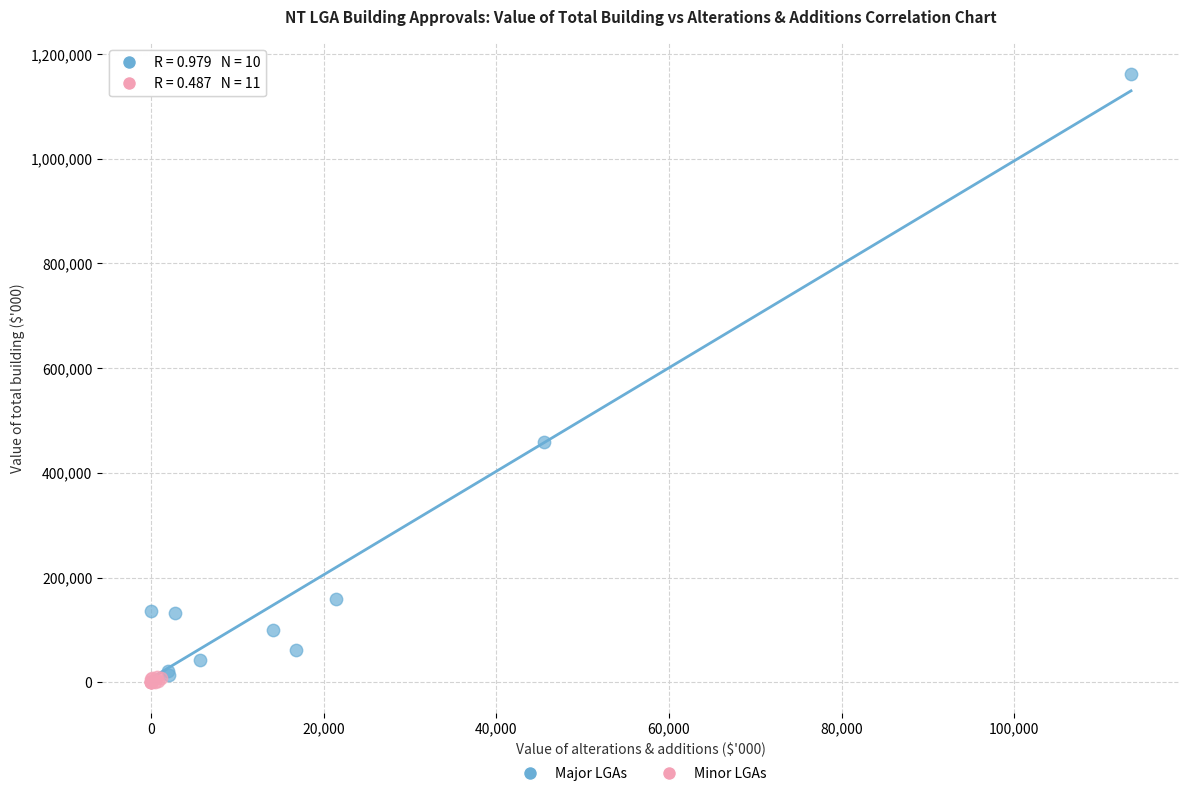

What are all the series names shown in the legend?

Major LGAs, Minor LGAs